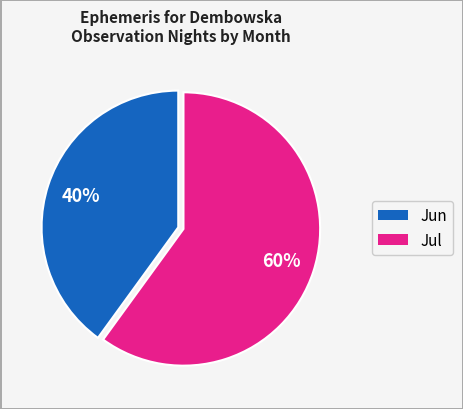

Is there any slice that represents more than half of the pie?

Yes